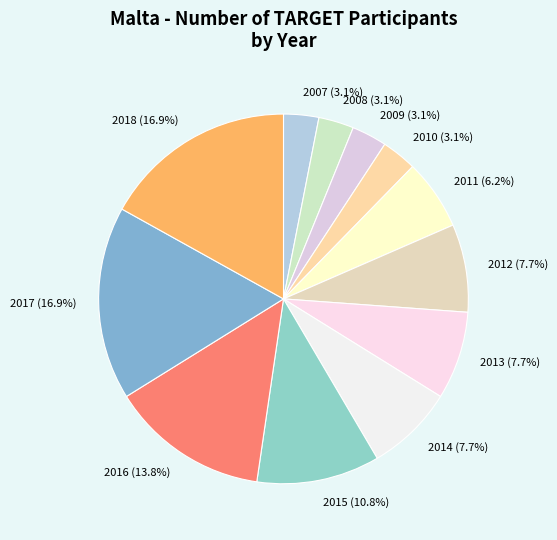

How many segments does this pie chart have?

12